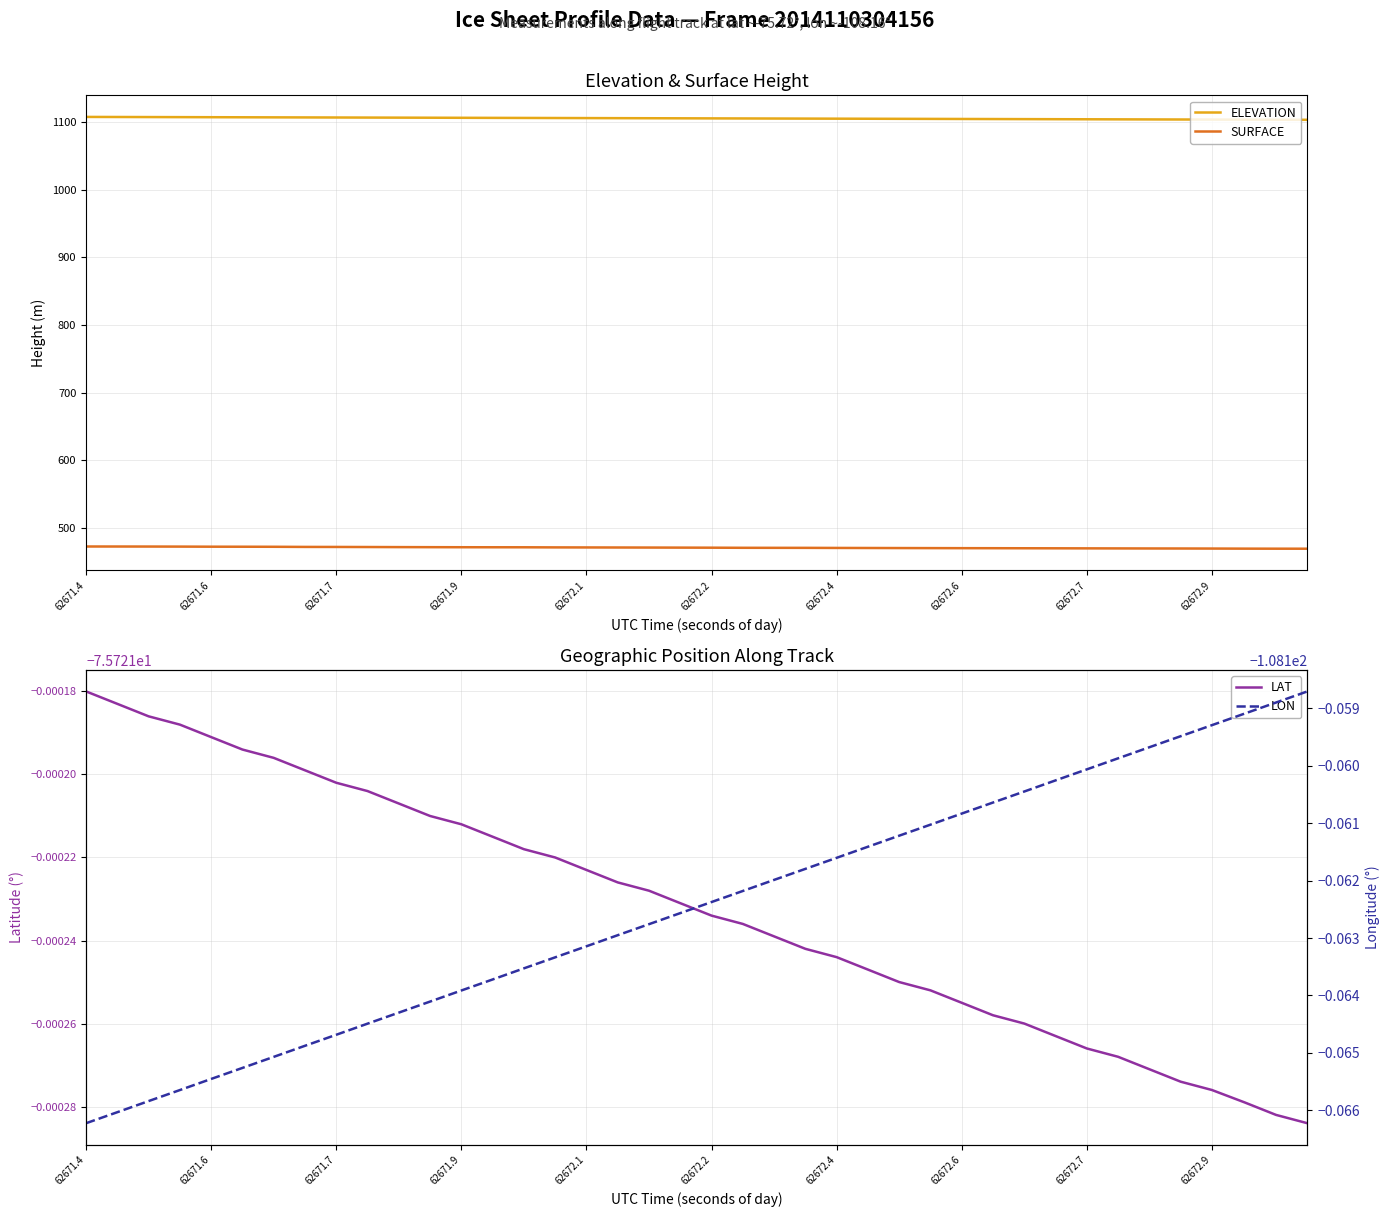

At which label does LON reach its minimum?

62671.4